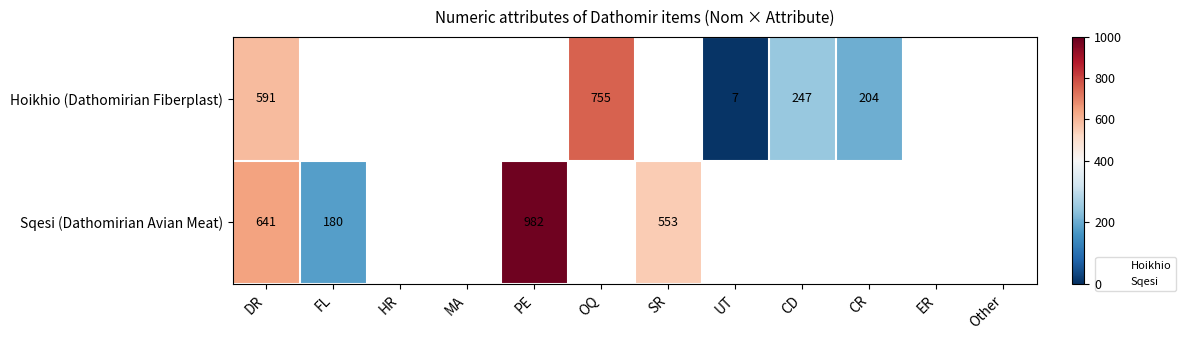

Is it true that Hoikhio (Dathomirian Fiberplast) equals 234.1 at DR?

False